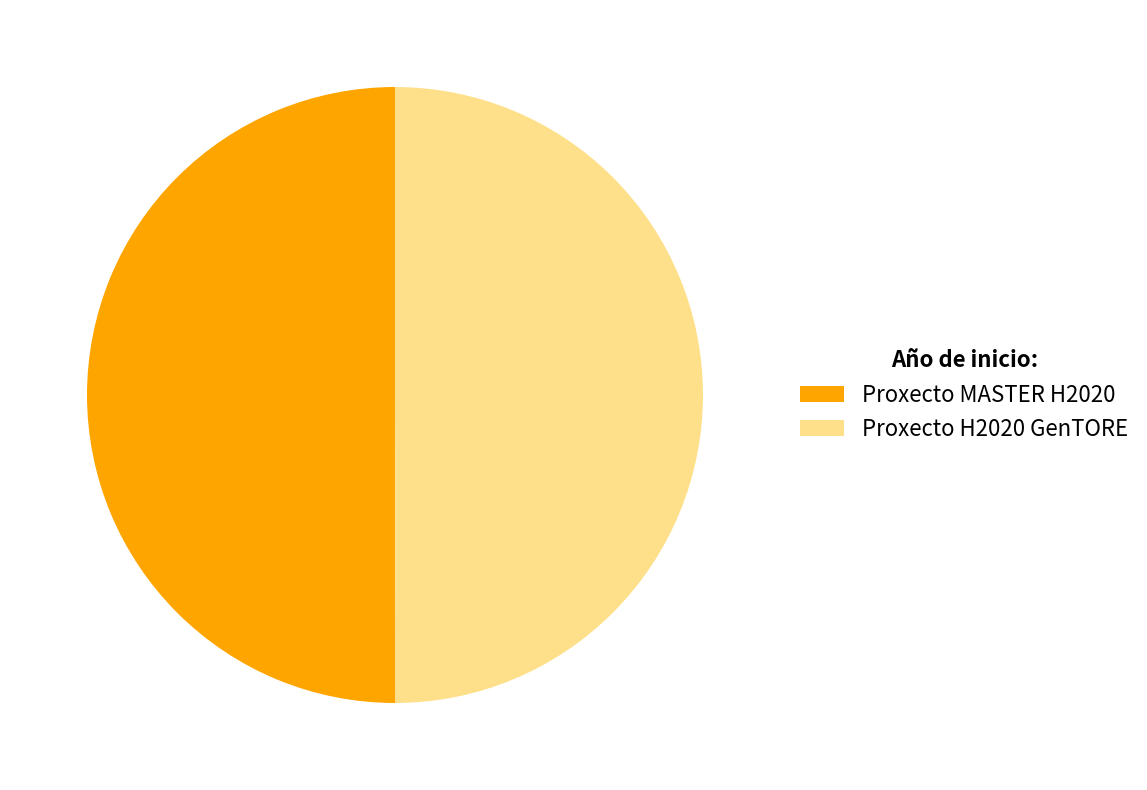

Approximately how many times larger is the value at Proxecto H2020 GenTORE compared to Proxecto MASTER H2020?

1.0